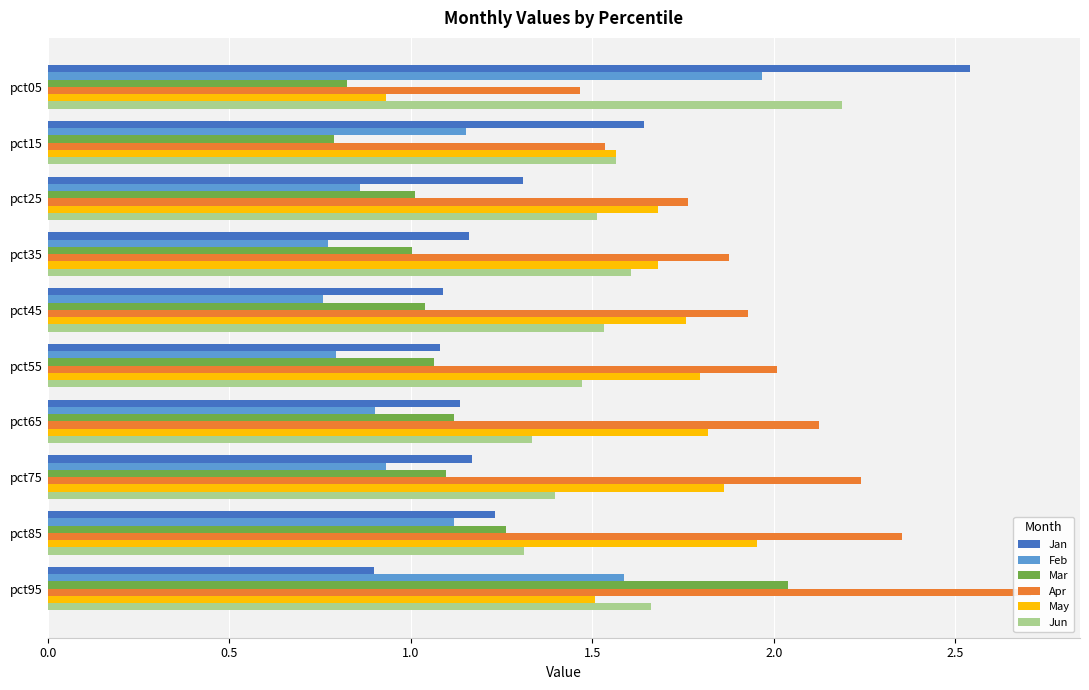

What is the value of the Apr bar at the 8th from the left?

2.2